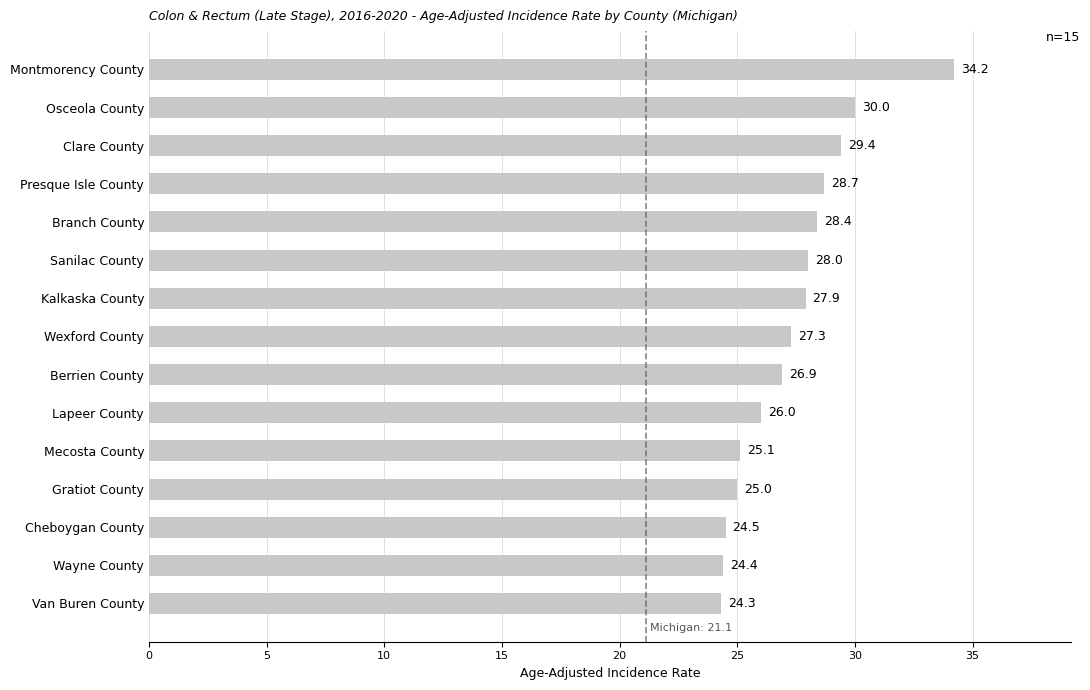

True or false: the data shows 43.5 at Van Buren County.

False